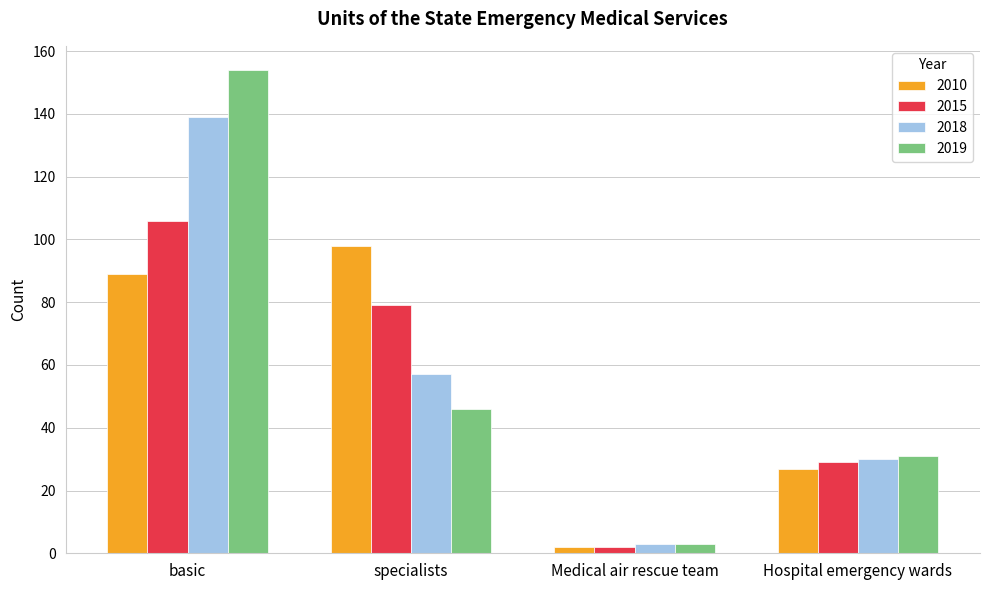

What is the label of the 1st bar from the right?

Hospital emergency wards